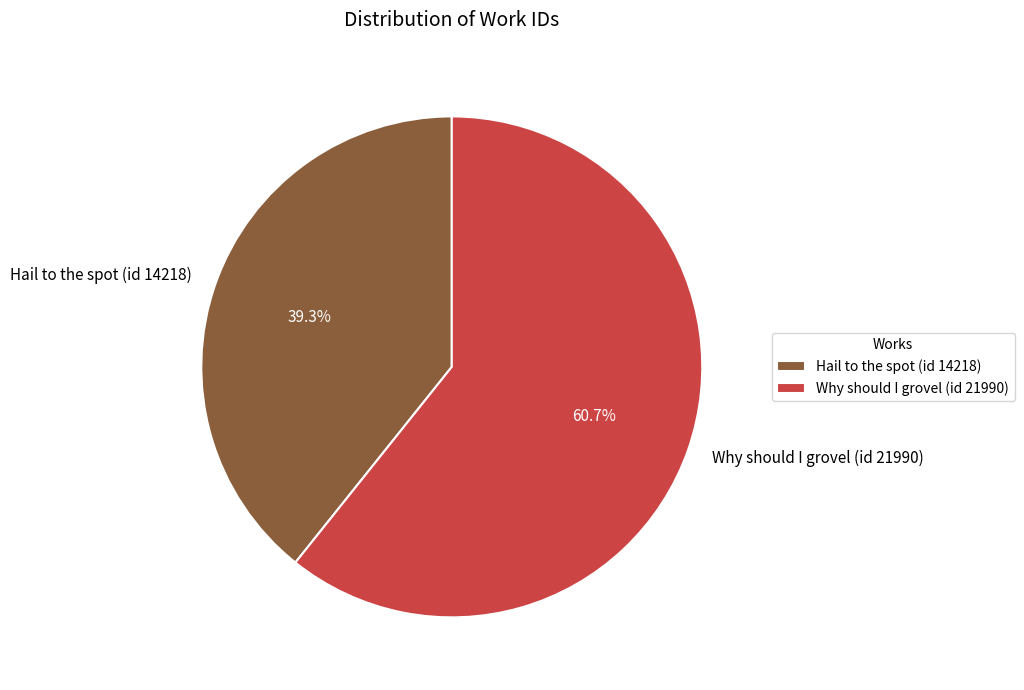

The Hail to the spot (id 14218) slice represents 53% of the pie. True or false?

False